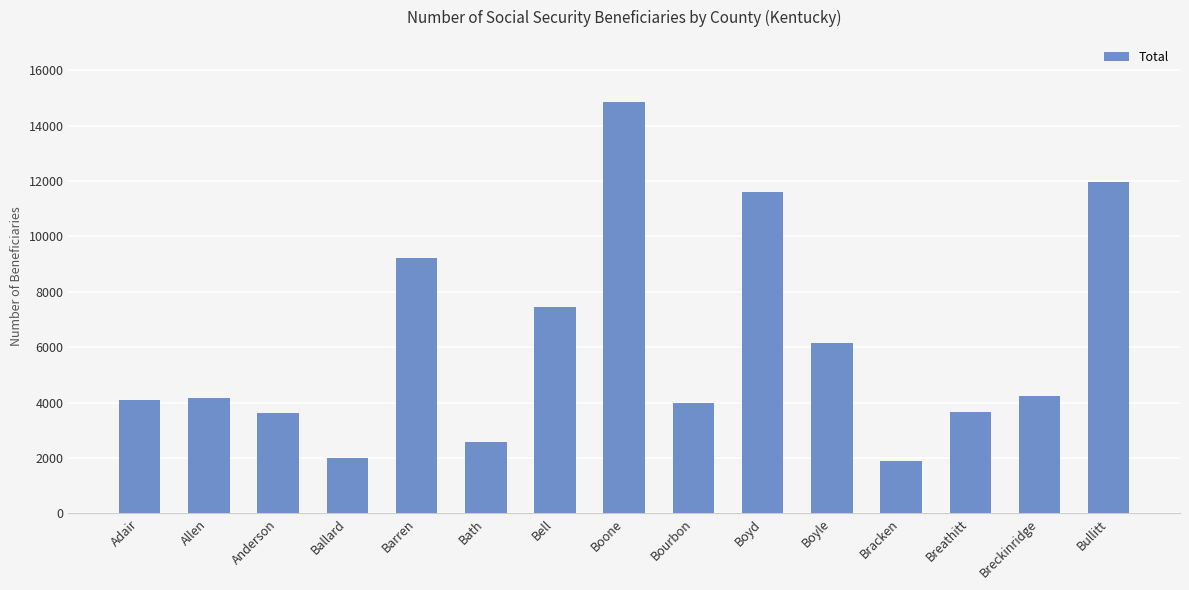

How many bars are there in total?

15